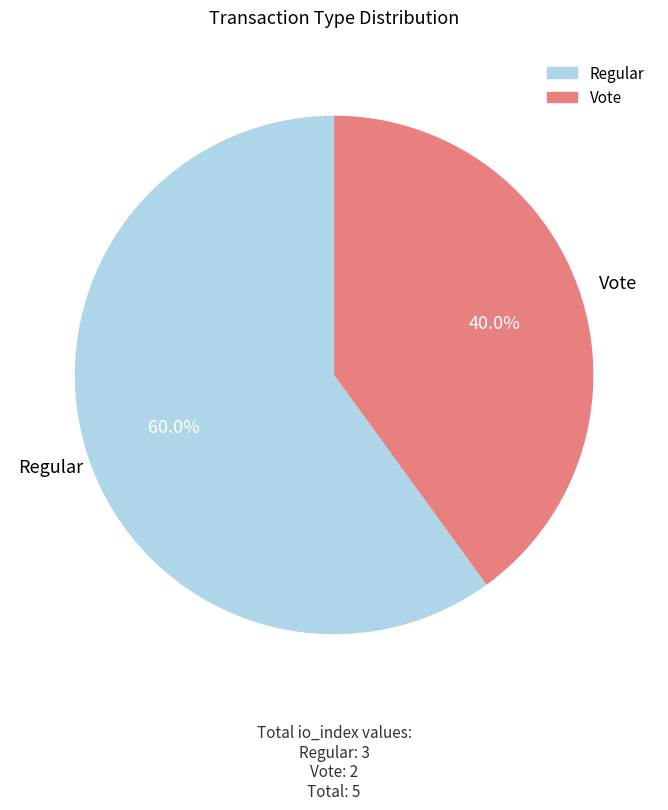

To the nearest percent, what percentage of the pie is Regular?

60%